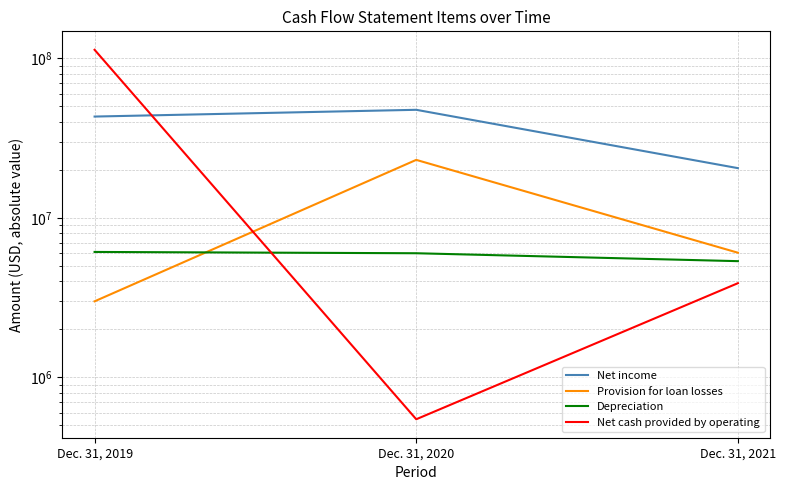

Which series changed the most between Dec. 31, 2020 and Dec. 31, 2021?

Net income